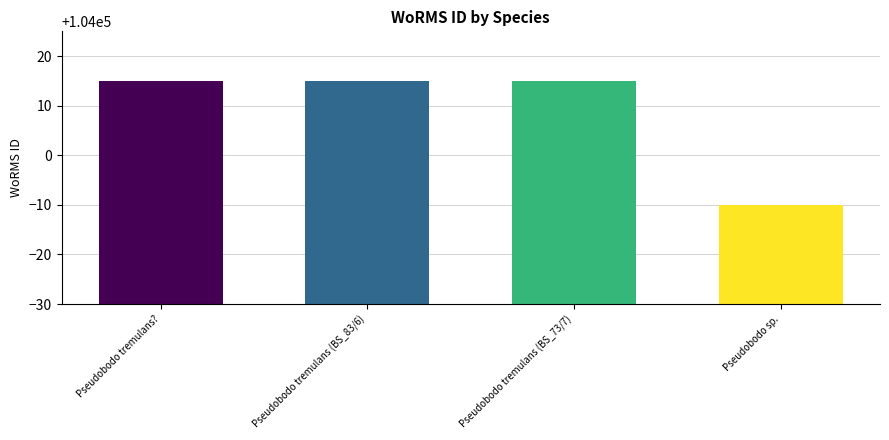

Is it true that the value at Pseudobodo tremulans (BS_73/7) is 104015?

True